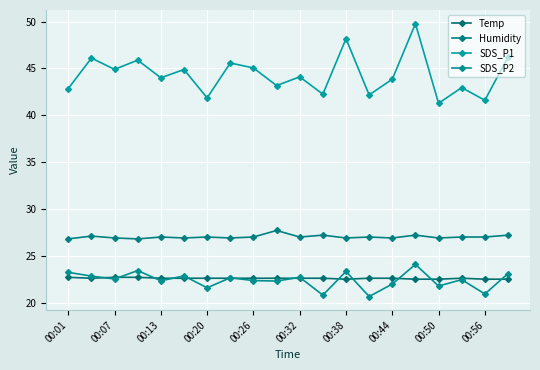

How many lines are shown in the chart?

4